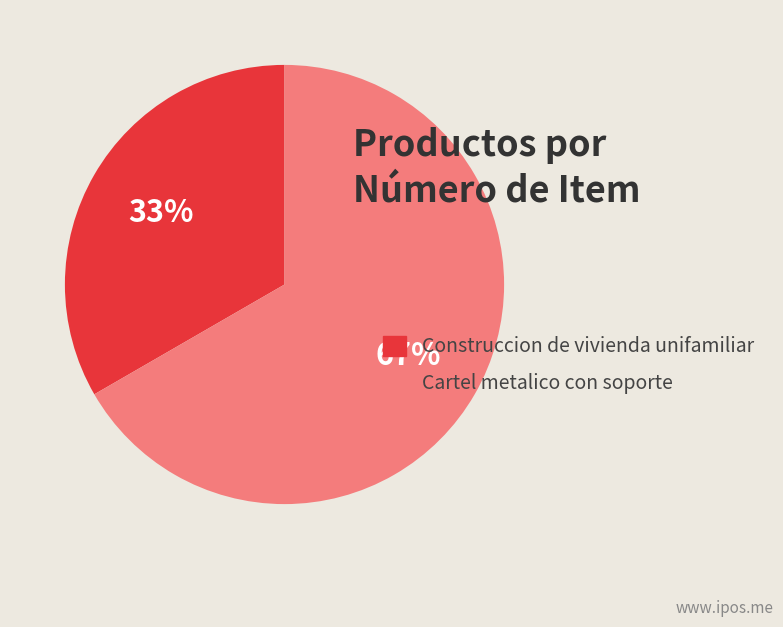

Which has a higher value, Construccion de vivienda unifamiliar or Cartel metalico con soporte?

Cartel metalico con soporte